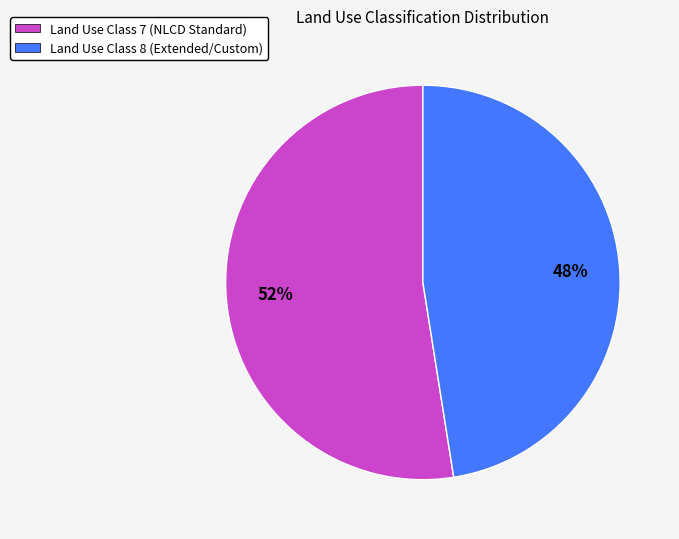

The Land Use Class 8 (Extended/Custom) slice represents 48% of the pie. True or false?

True